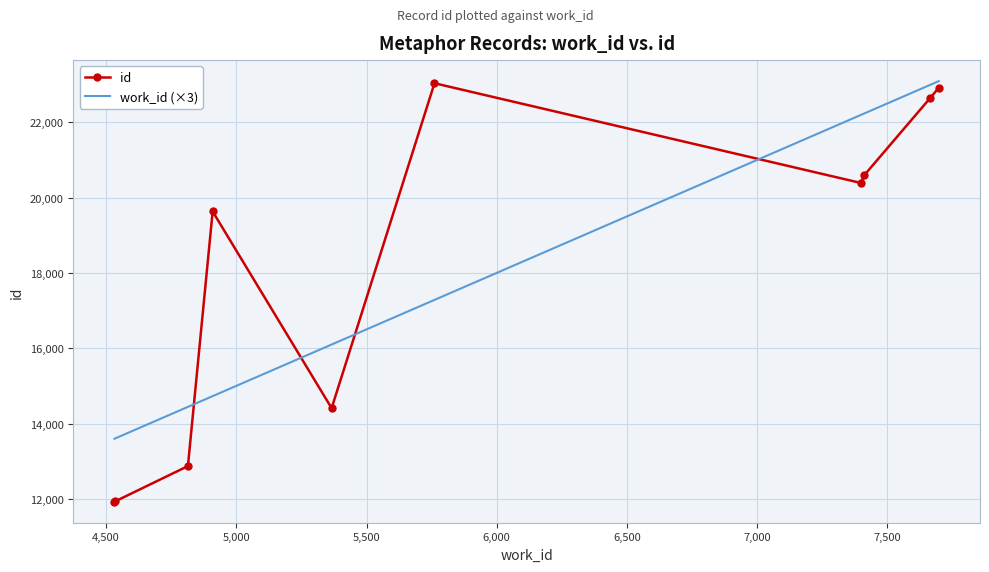

True or false: id and work_id (×3) cross at least once.

True